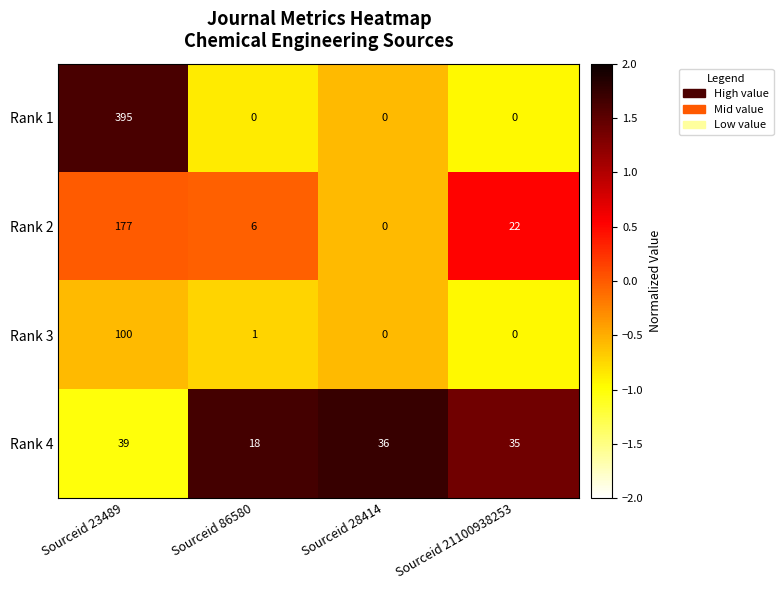

Reading right to left, list all the values displayed in this chart.

Rank 1: 0	0	0	395
Rank 2: 22	0	6	177
Rank 3: 0	0	1	100
Rank 4: 35	36	18	39